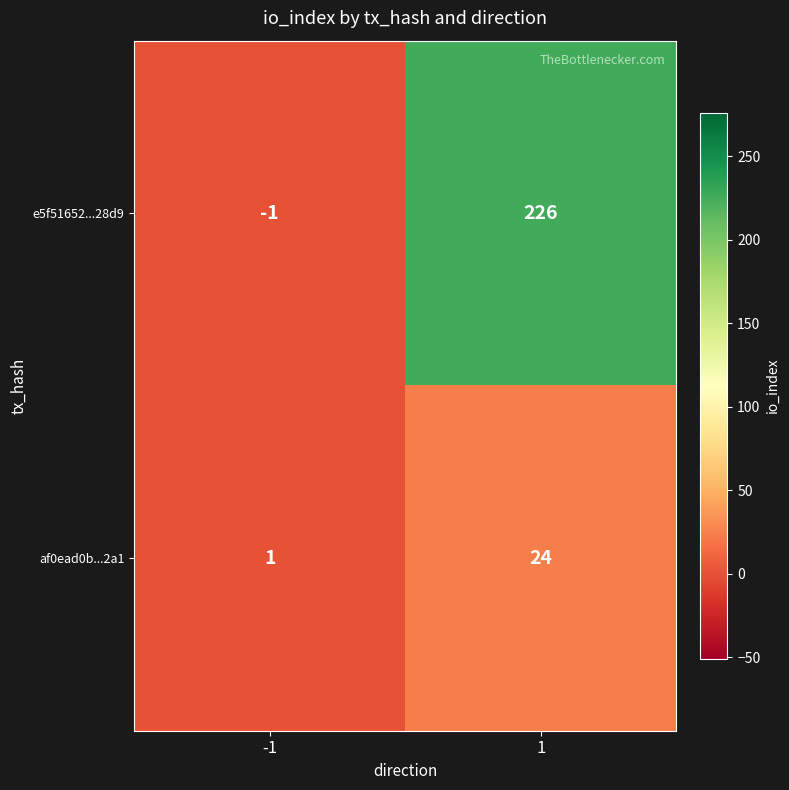

At -1, list the series in order from largest to smallest.

af0ead0b...2a1, e5f51652...28d9